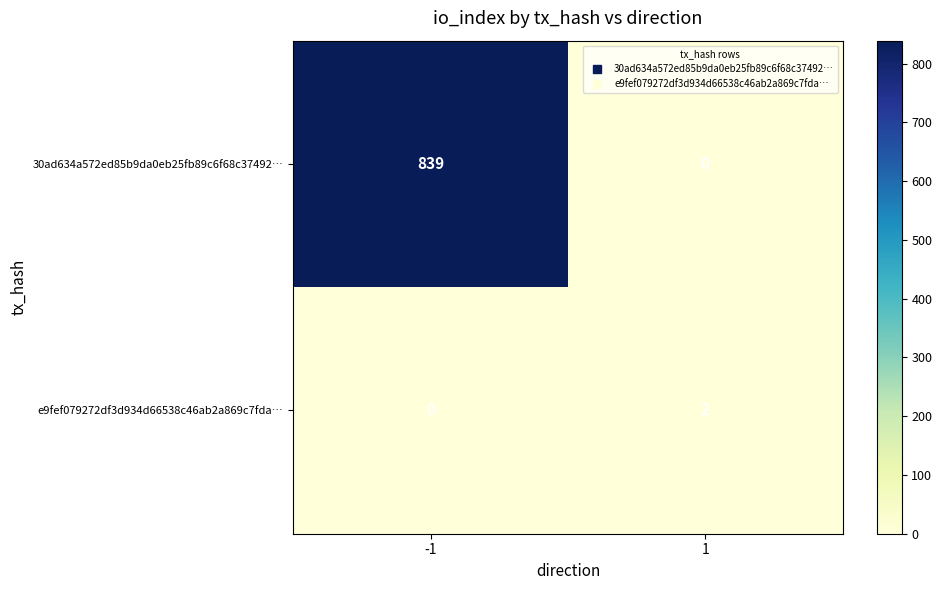

Reading right to left, what are all the values shown in this chart?

30ad634a572ed85b9da0eb25fb89c6f68c37492…: 0	839
e9fef079272df3d934d66538c46ab2a869c7fda…: 2	0